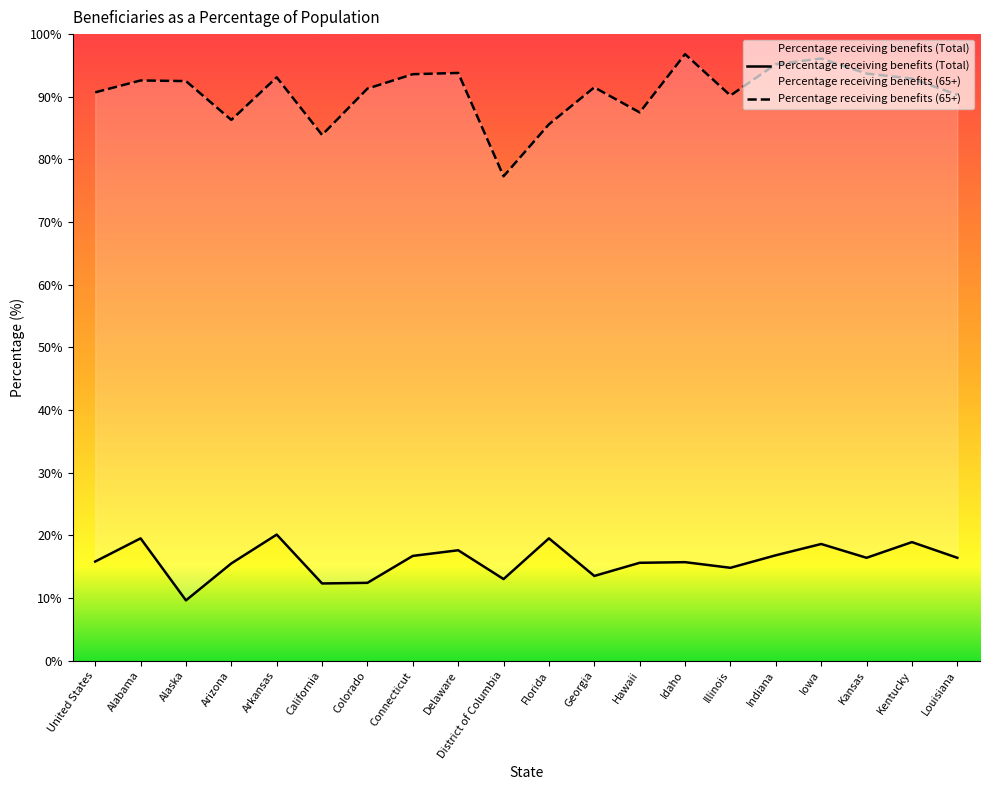

Is it true that Percentage receiving benefits (Total) equals 9.8 at United States?

False